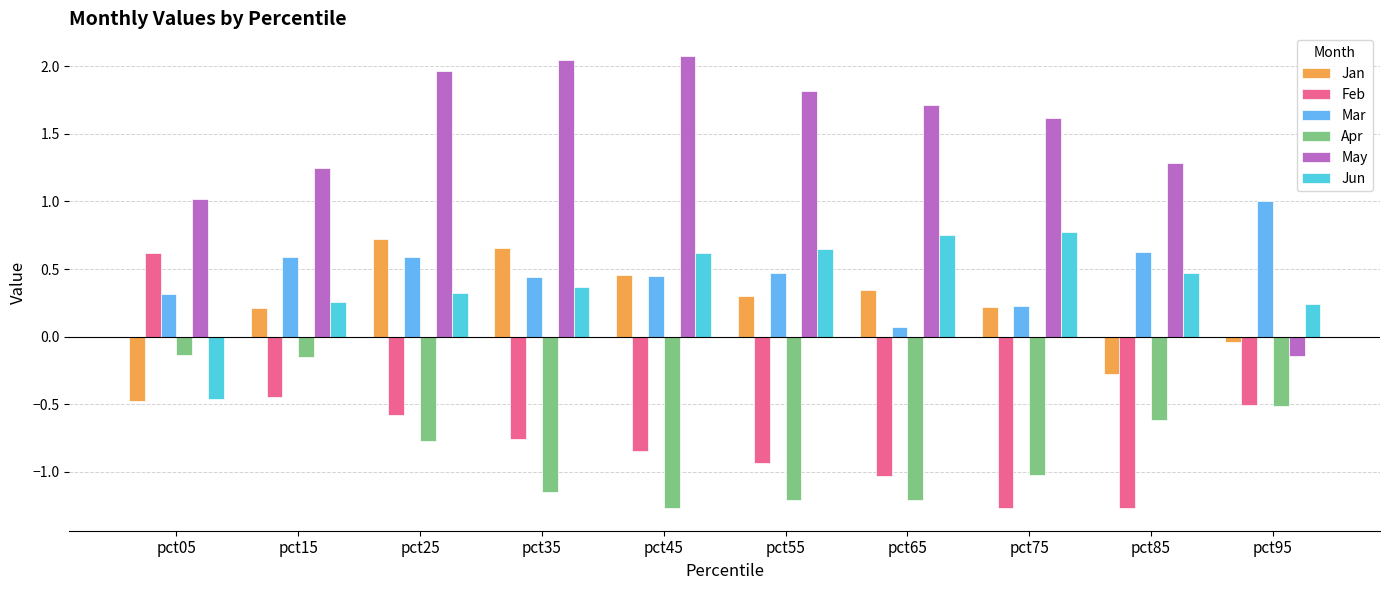

What is the difference between the second highest and minimum values in the Jan series?

1.1